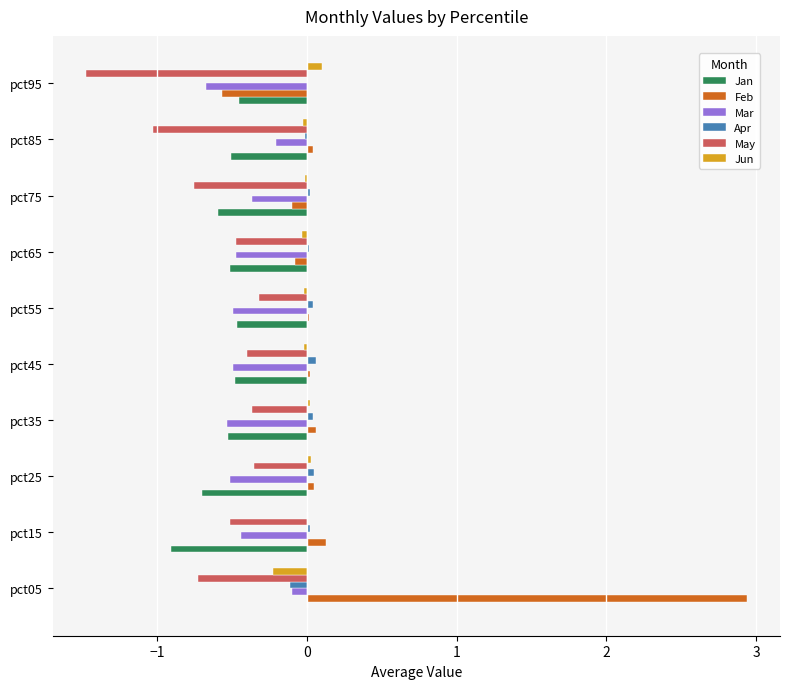

At which category is the sum across all series the highest?

pct05